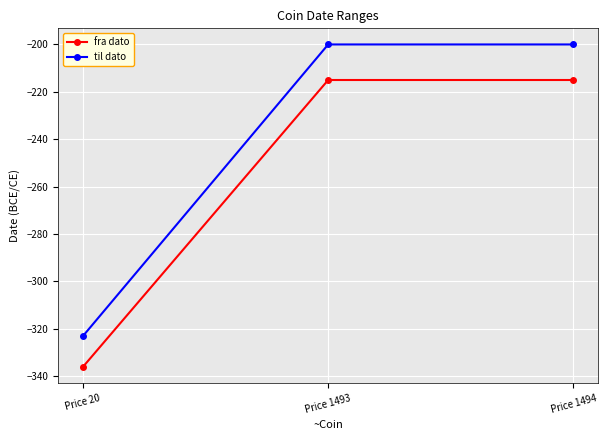

List the series in order of their peak value, highest first.

til dato, fra dato